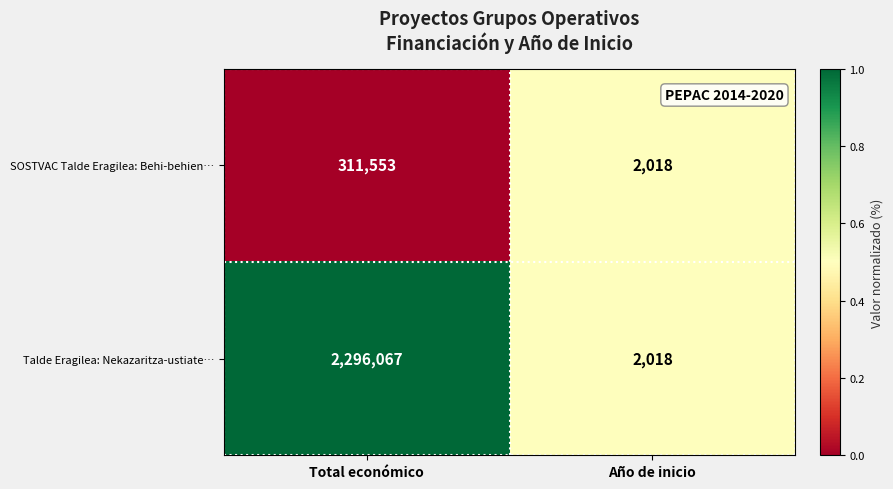

Is it true that SOSTVAC Talde Eragilea: Behi-behien… equals 311553 at Total económico?

True